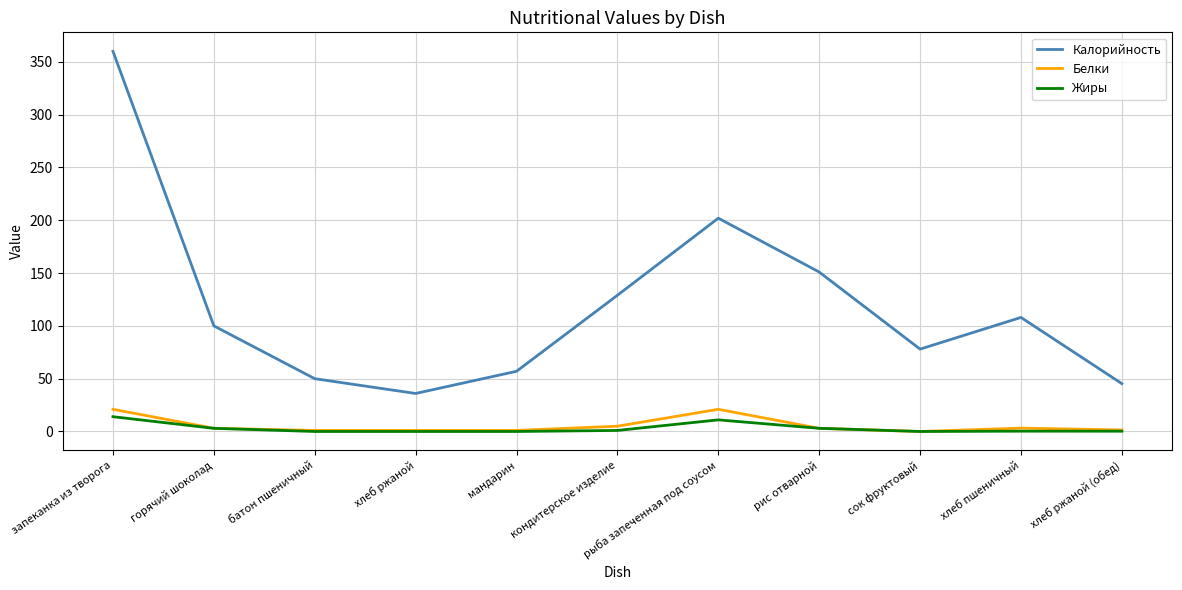

What is the average value of the Жиры series?

3.0